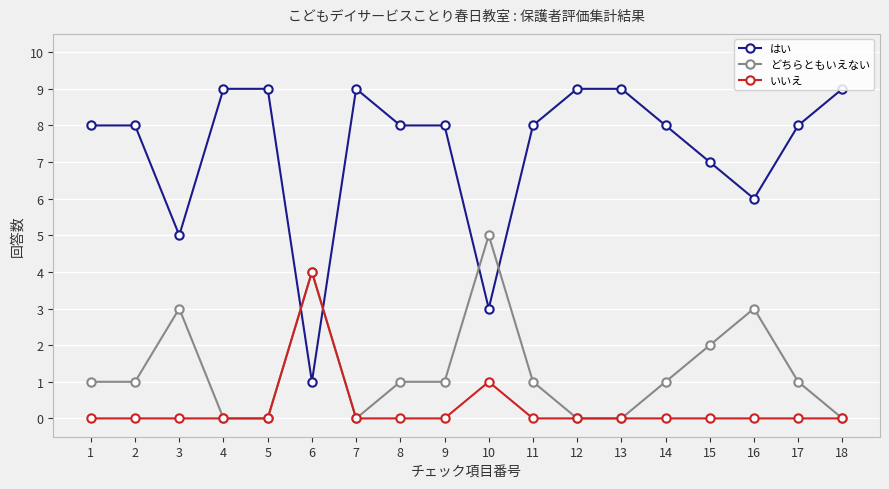

Reading left to right, what are all the values shown in this chart?

はい: 8	8	5	9	9	1	9	8	8	3	8	9	9	8	7	6	8	9
どちらともいえない: 1	1	3	0	0	4	0	1	1	5	1	0	0	1	2	3	1	0
いいえ: 0	0	0	0	0	4	0	0	0	1	0	0	0	0	0	0	0	0